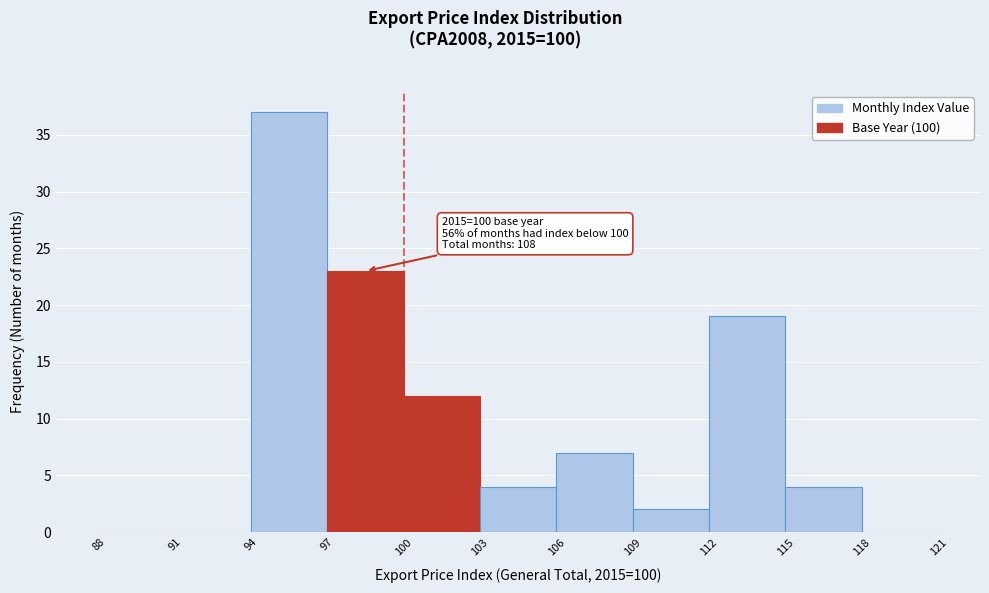

Over which range of the x-axis is the bar tallest?

94 to 97